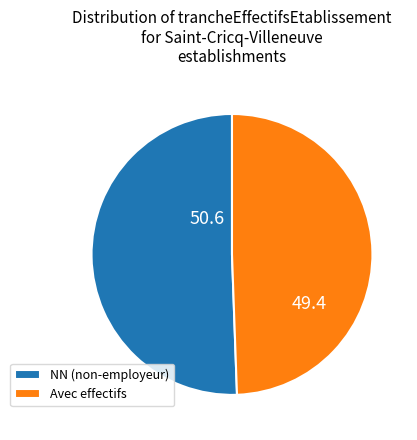

Do Avec effectifs and NN (non-employeur) together represent more than half of the pie?

Yes